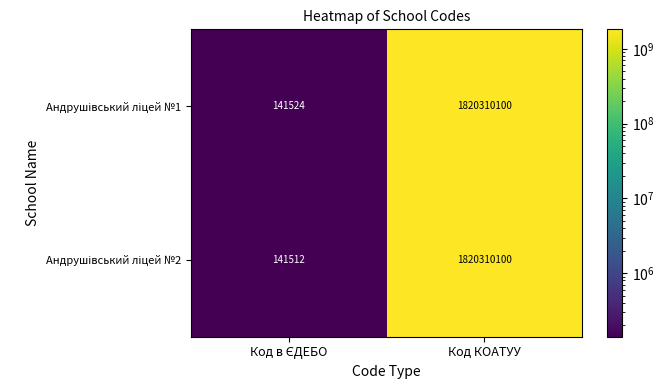

At which category is the sum across all series the highest?

Код КОАТУУ